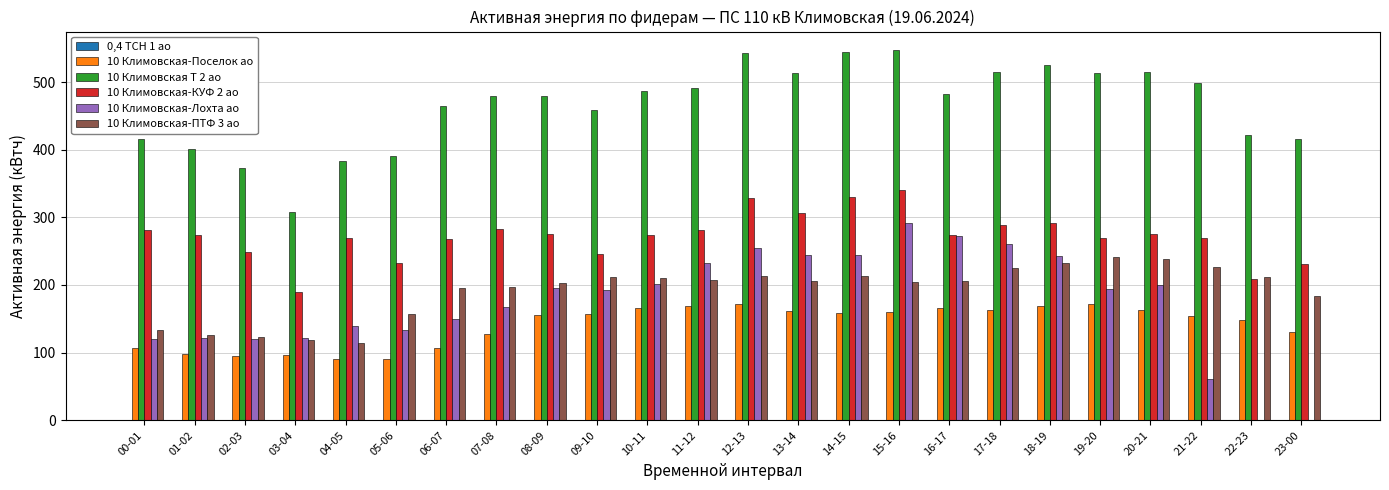

What value does the 10 Климовская-ПТФ 3 ао series have at 20-21?

238.4